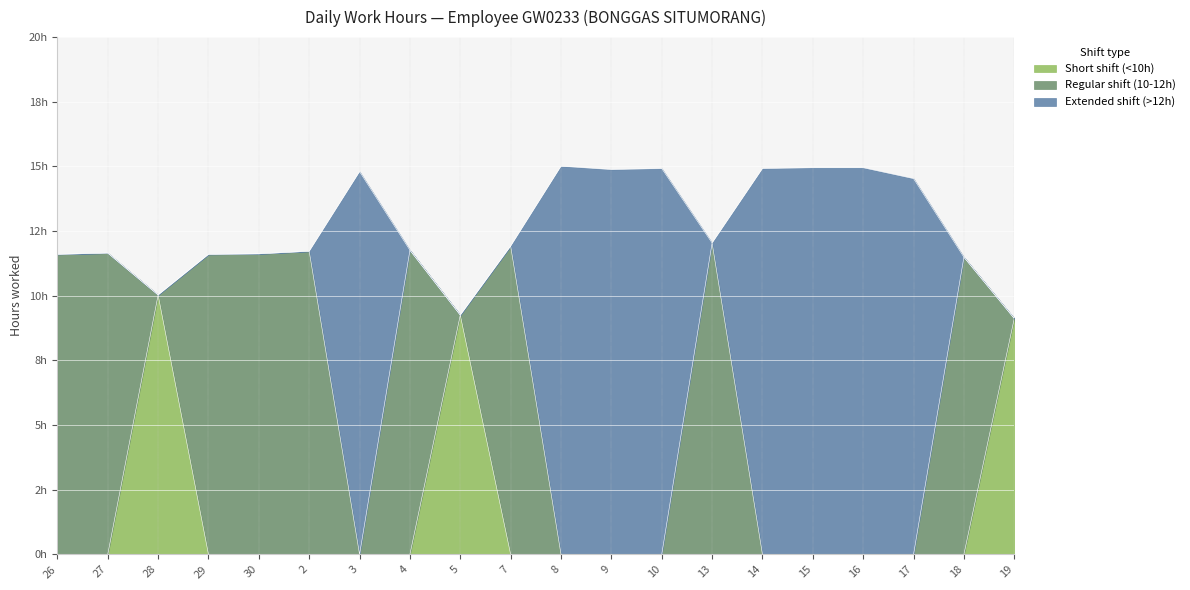

What is the value of the Short shift (<10h) point at the 3rd from the left?

10.0